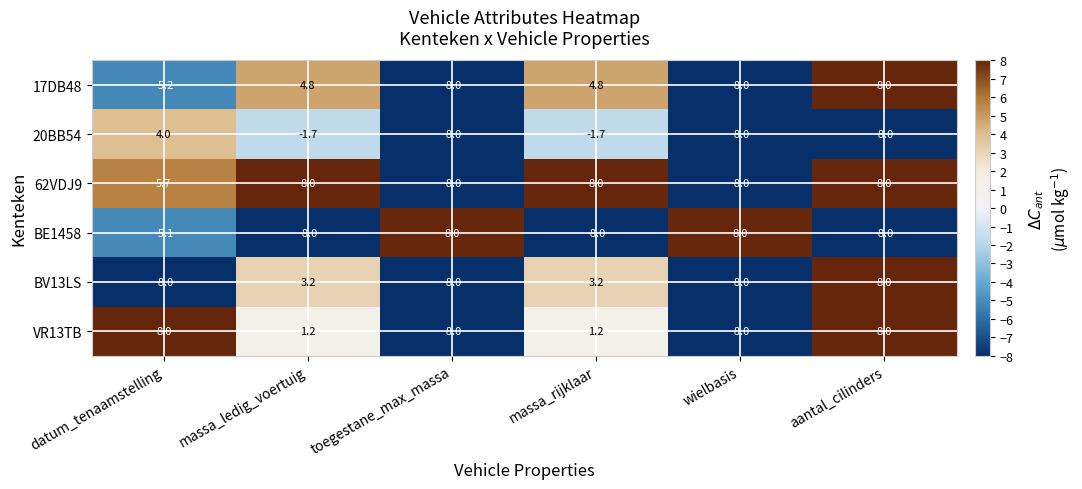

What is the approximate value of VR13TB at massa_rijklaar?

1.2